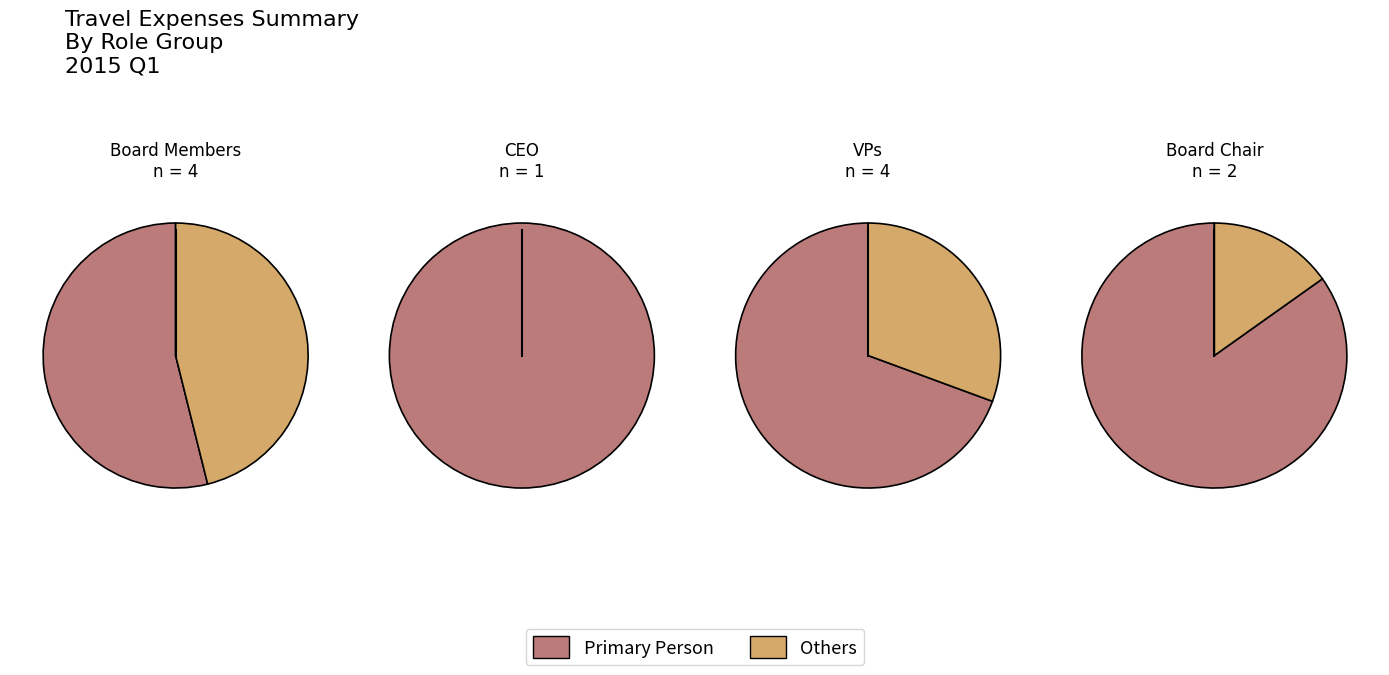

Is it true that Thomas Chanzy is 11% of the pie?

False